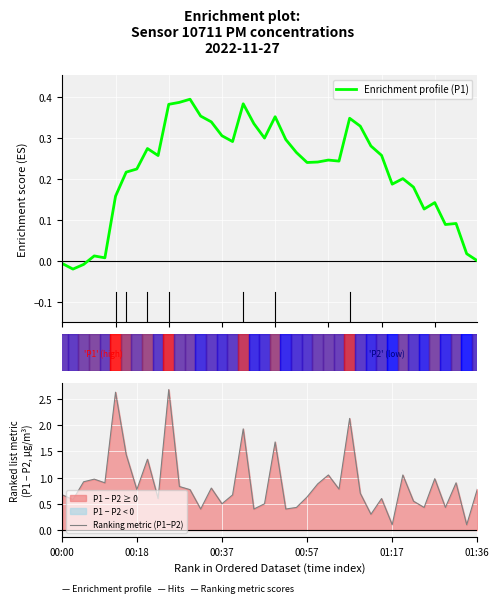

How many lines are shown in the chart?

2